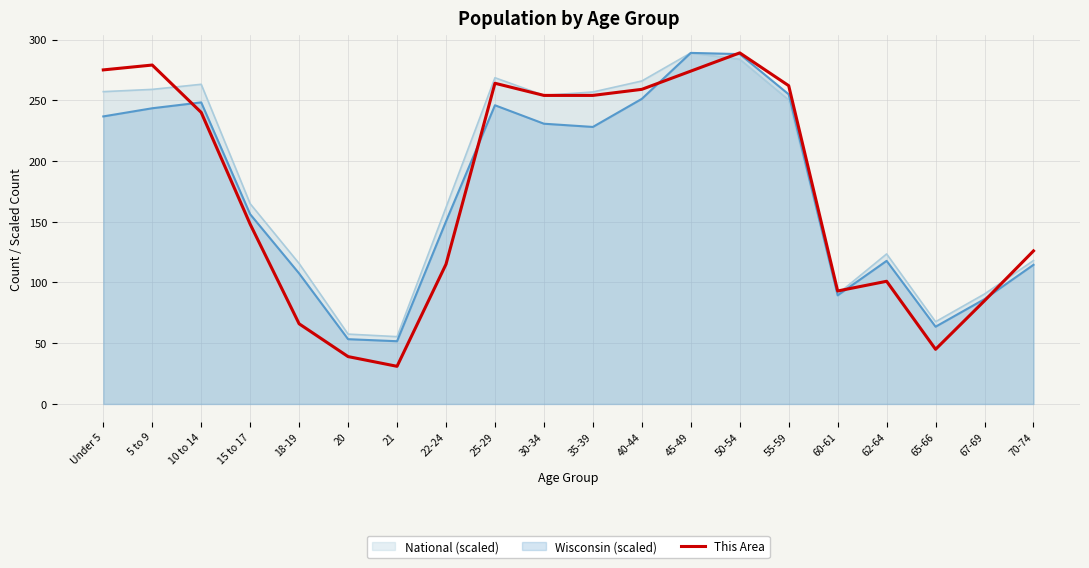

List the labels in order of value, largest first.

50-54, 5 to 9, Under 5, 45-49, 25-29, 55-59, 40-44, 30-34, 35-39, 10 to 14, 15 to 17, 70-74, 22-24, 62-64, 60-61, 67-69, 18-19, 65-66, 20, 21